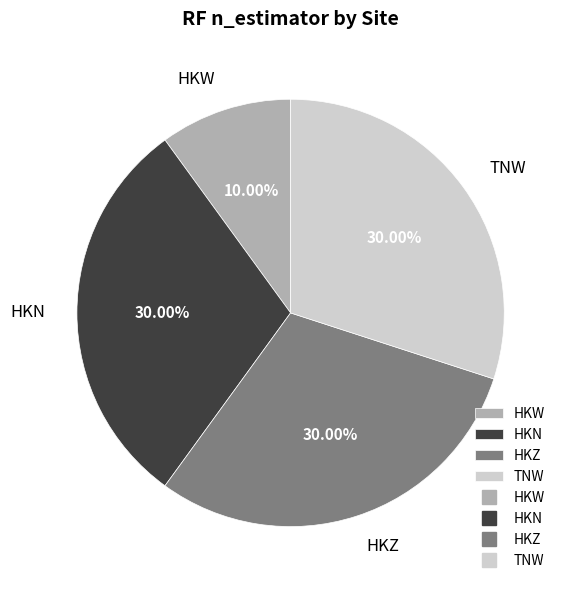

Which slice is the smallest?

HKW